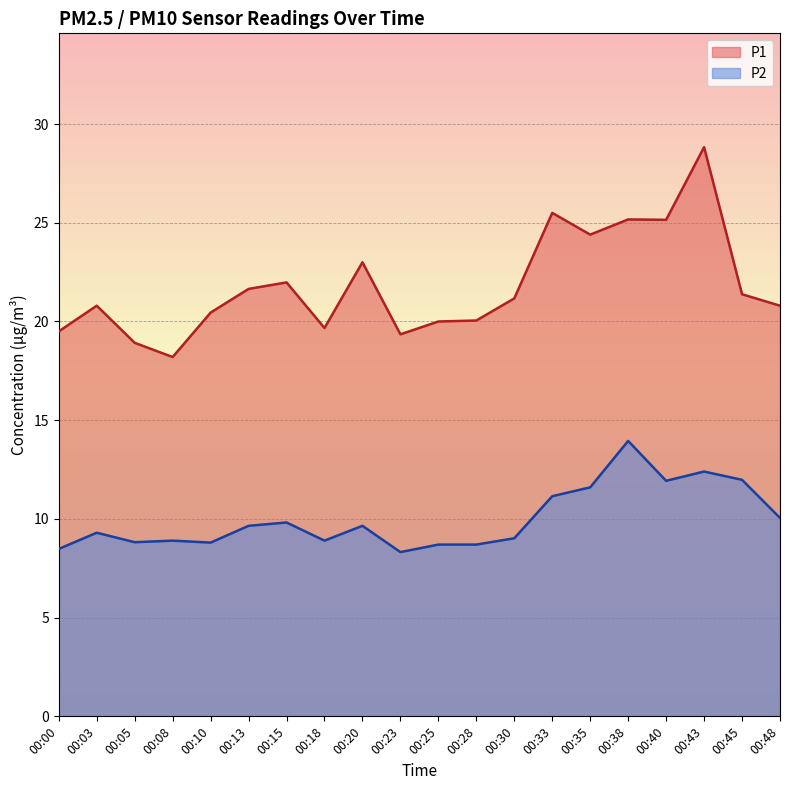

At how many categories does at least one series exceed 19?

18